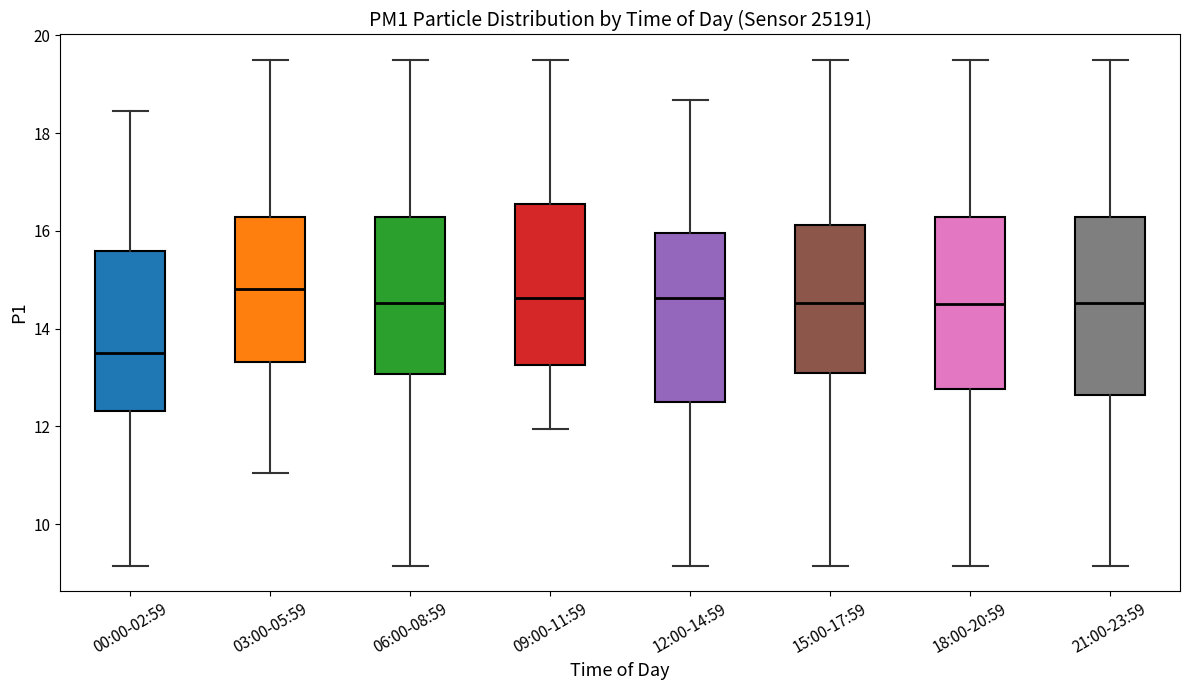

Which box has the lowest median line?

00:00-02:59